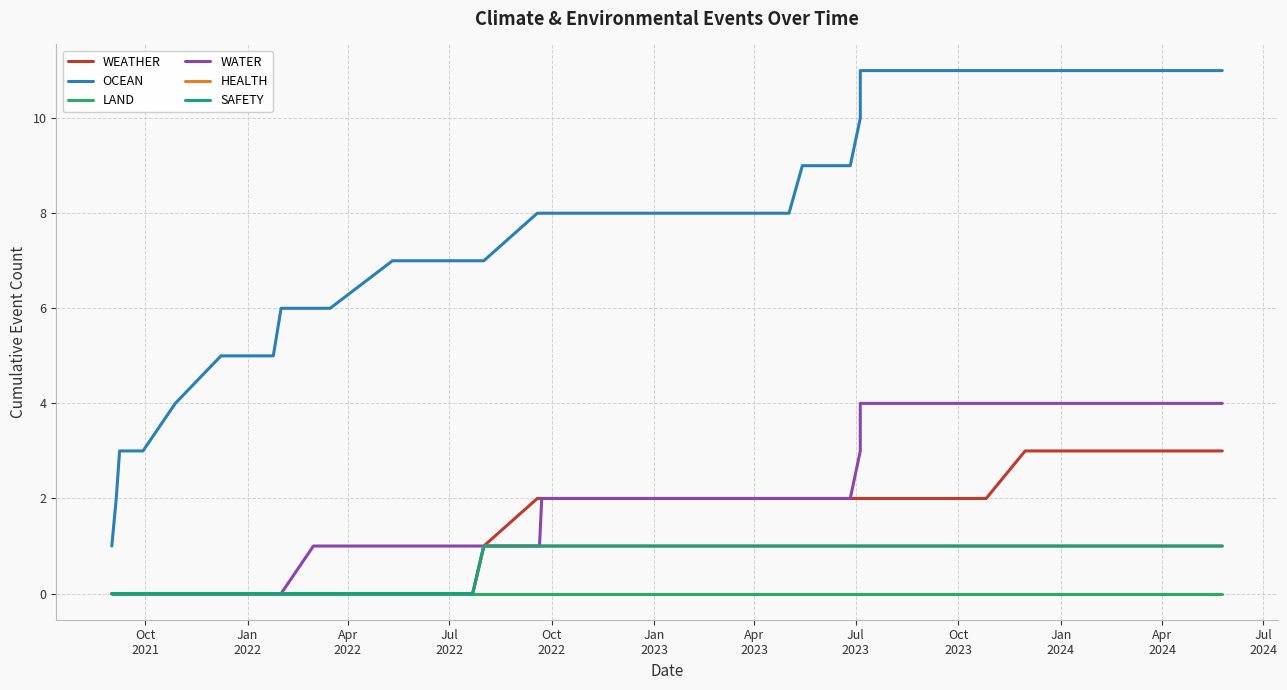

What is the highest value of the HEALTH series?

1